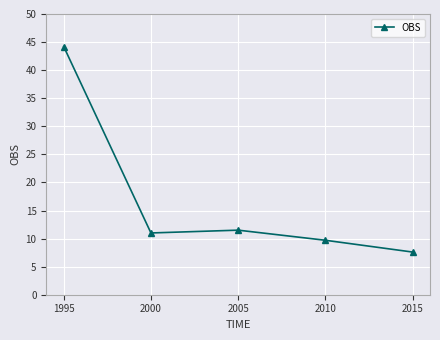

Which label corresponds to the smallest value in the chart?

2015